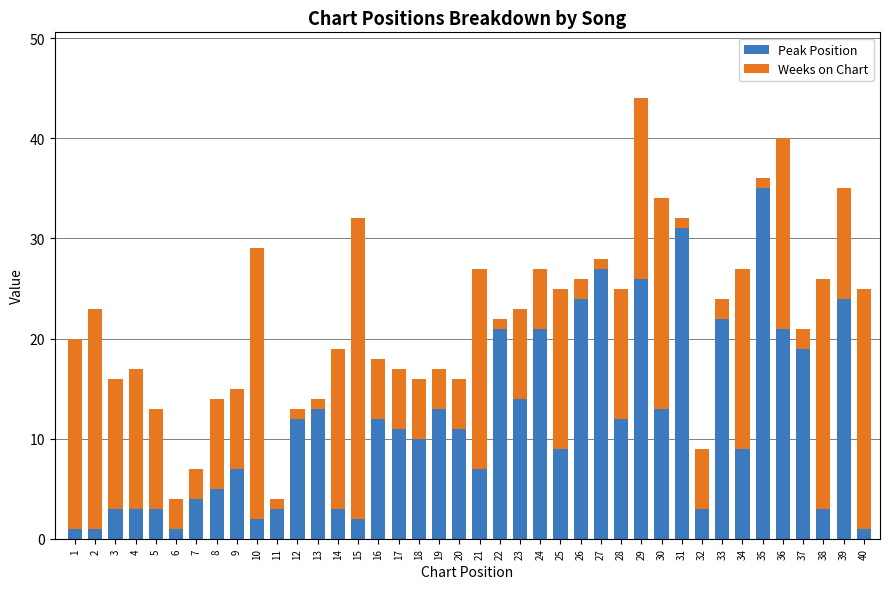

What is the sum of all Peak Position values?

462